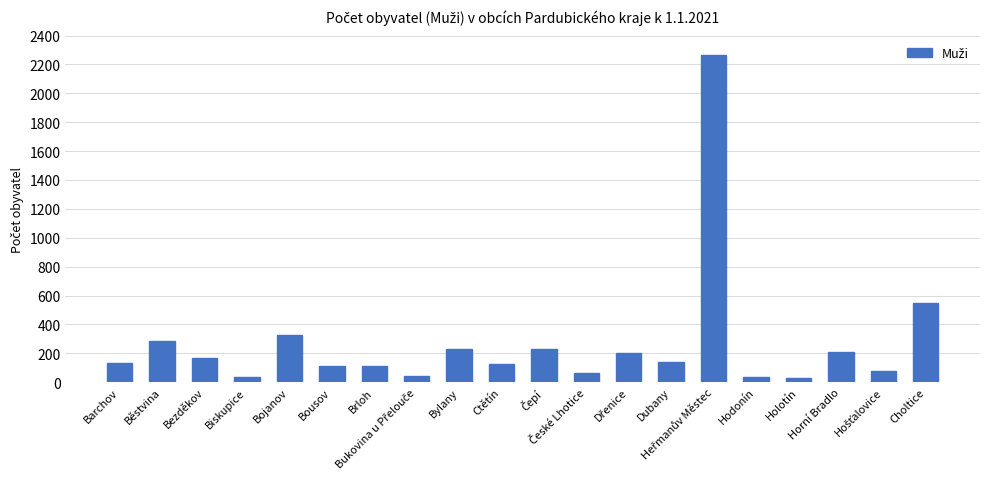

What is the change in value from Bylany to Choltice?

+324